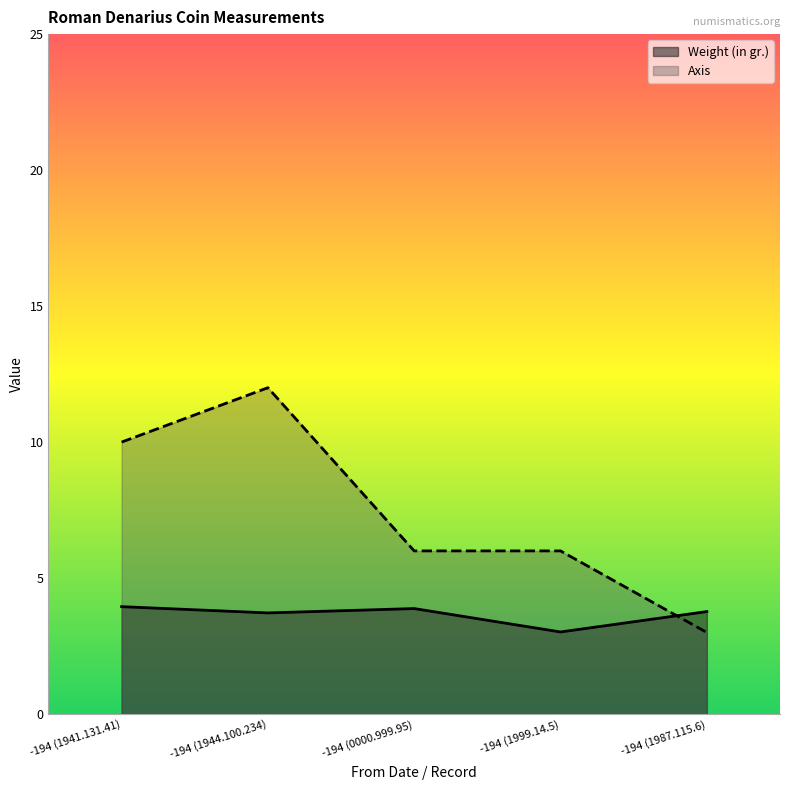

True or false: Weight (in gr.) has more than 2 points higher than both neighbors.

False